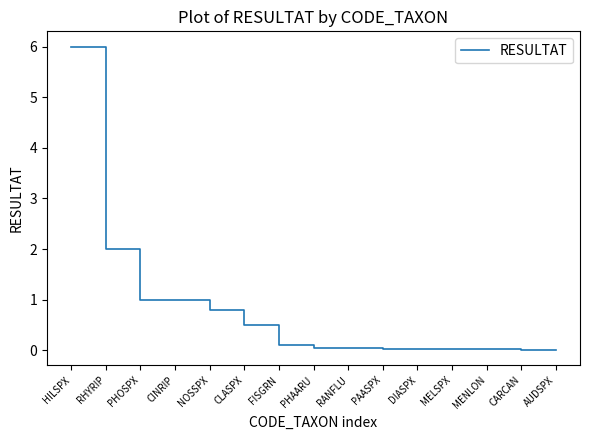

The chart shows a value of 0.1 at RANFLU. True or false?

True